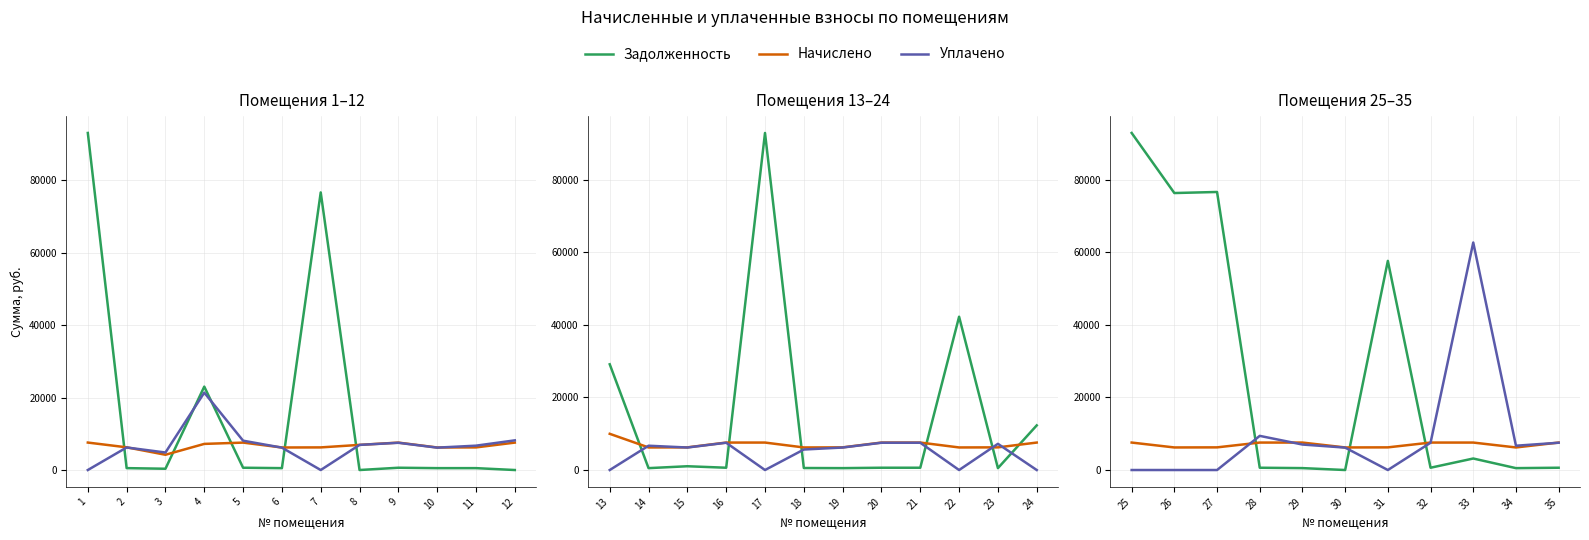

Between 25 and 27, which is larger?

25